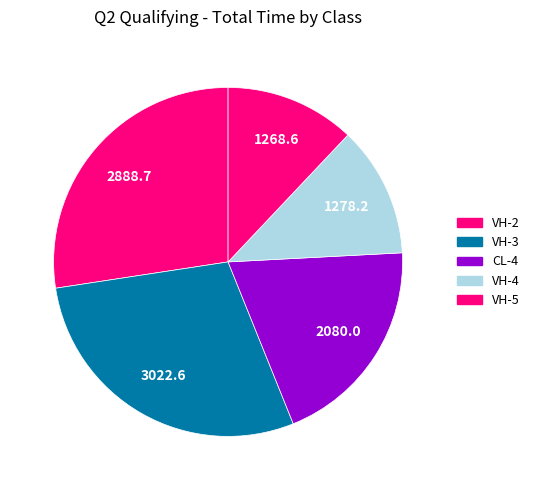

Is there any slice that represents more than half of the pie?

No